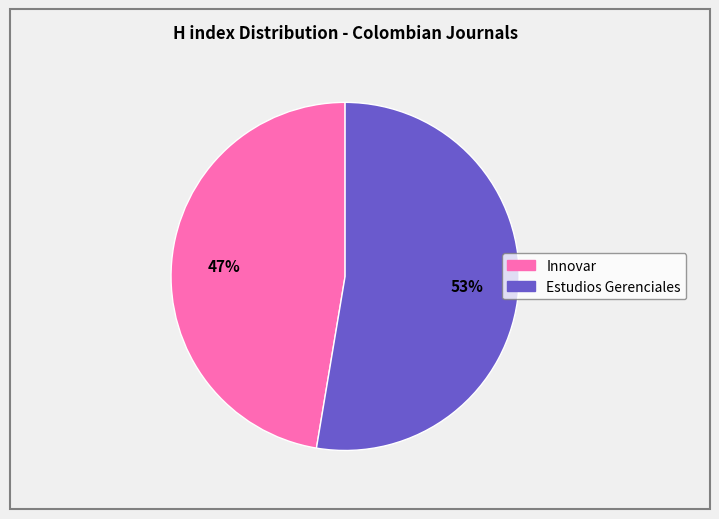

The Estudios Gerenciales slice represents 53% of the pie. True or false?

True